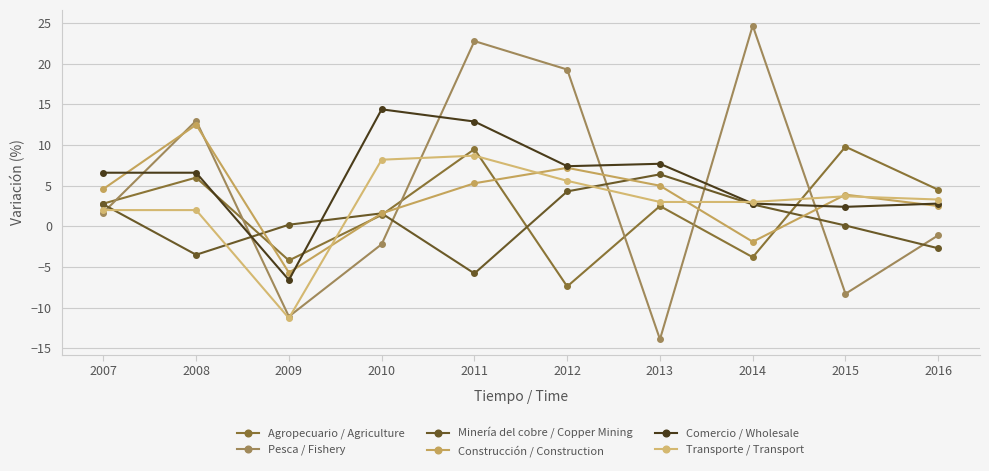

Count the number of data series in this chart.

6